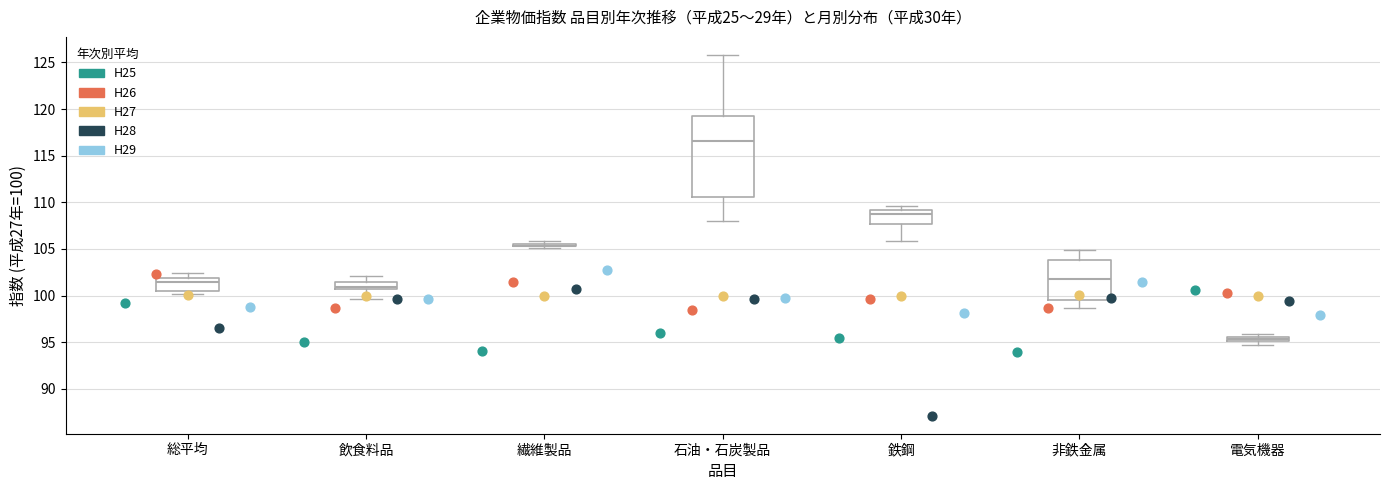

Comparing the boxes themselves (not the whiskers), which one is the tallest?

石油・石炭製品